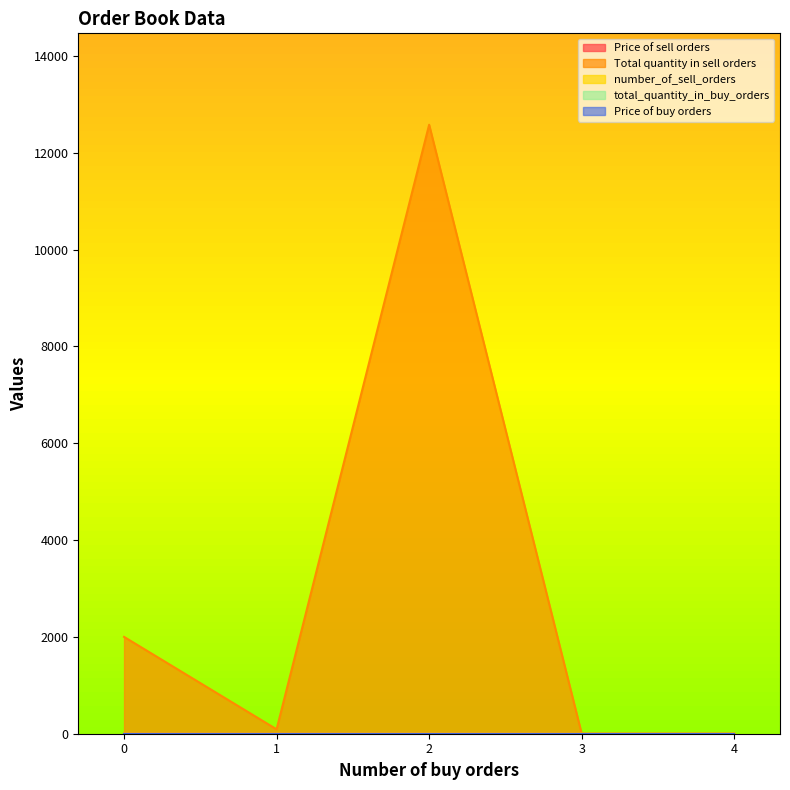

True or false: Price of sell orders has more than 1 points higher than both neighbors.

False